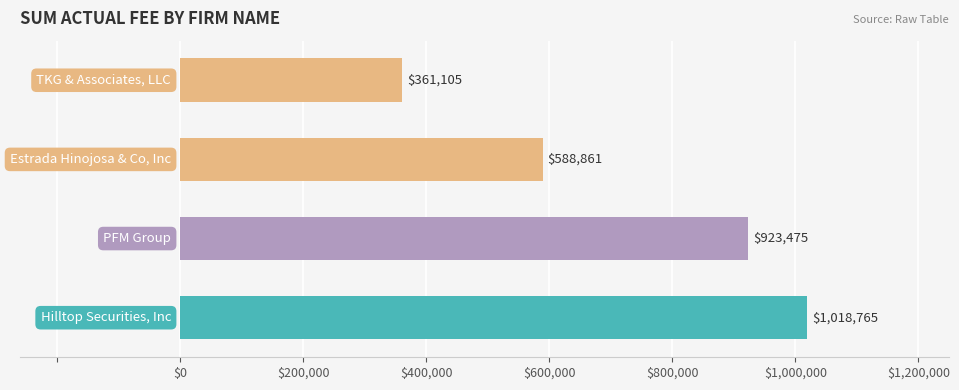

What is the greatest value displayed?

1018765.2